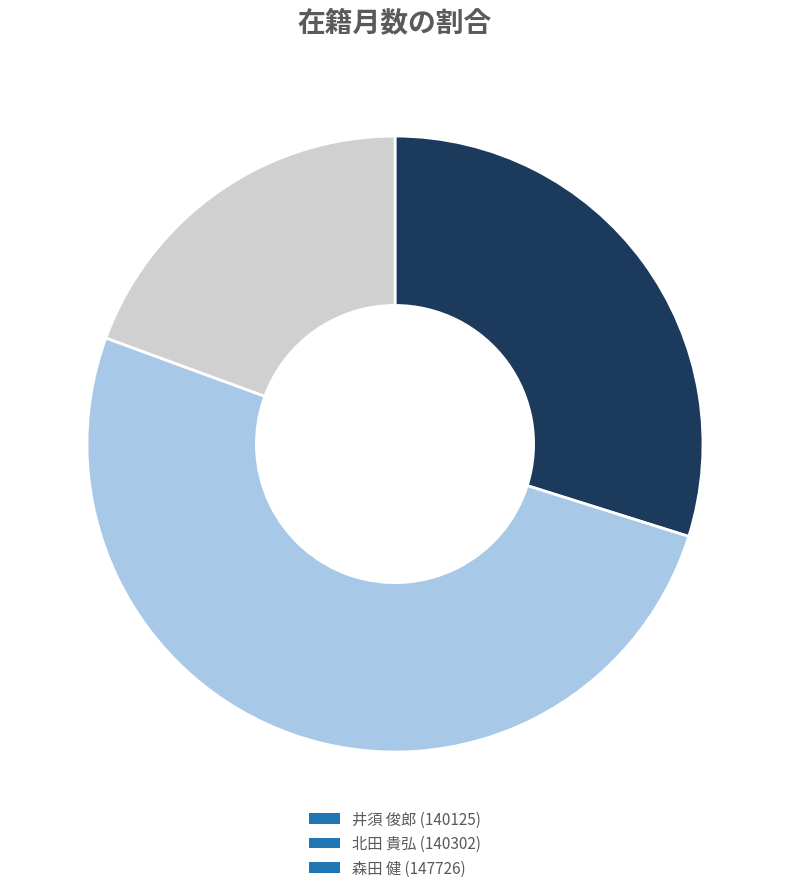

Is it true that 井須 俊郎 (140125) is 15% of the pie?

False